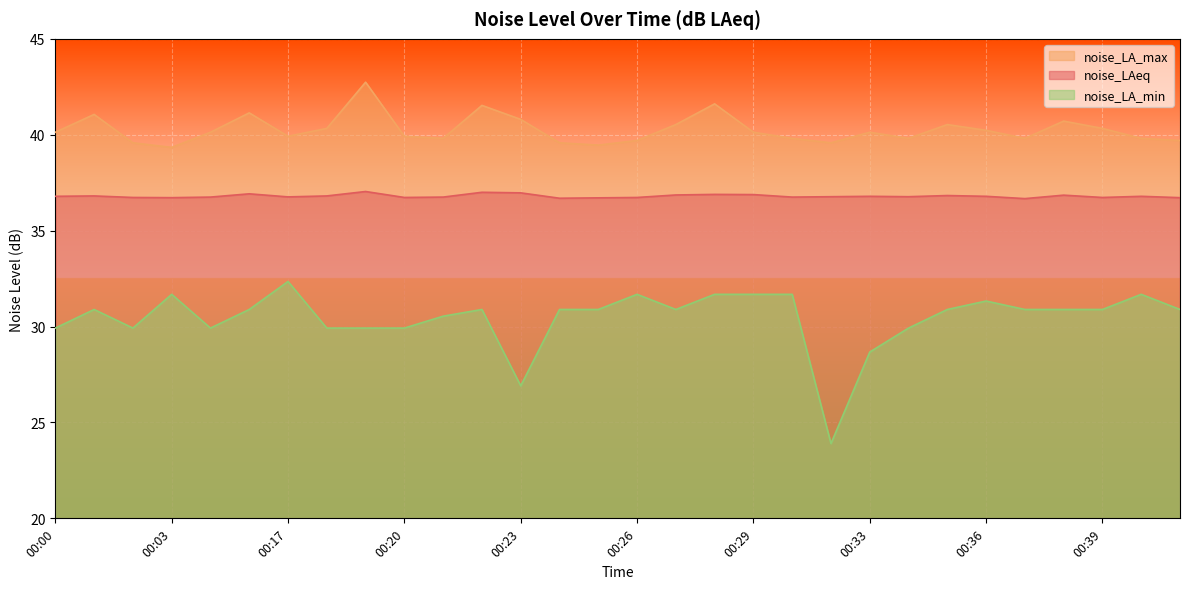

What is the difference between the highest and lowest values at 00:28?

9.9